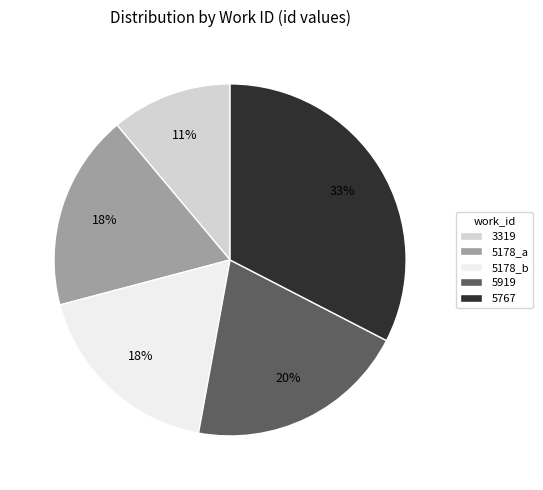

How many slices are in this pie chart?

5